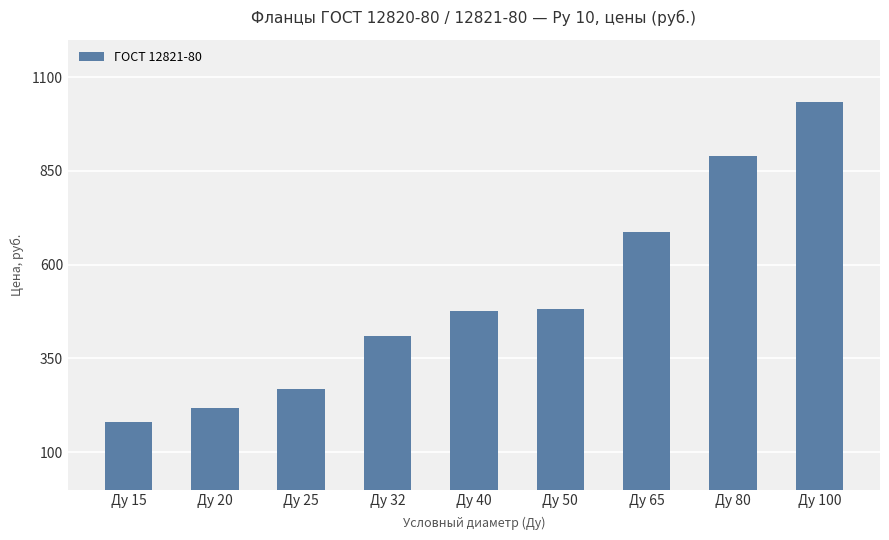

What is the sum of the values at Ду 100 and Ду 20?

1253